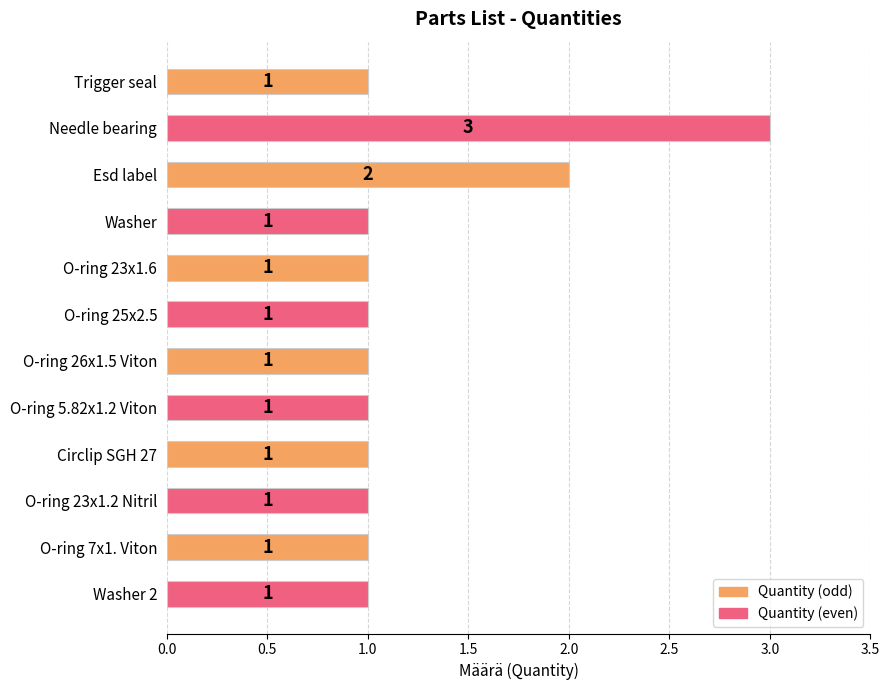

What is the difference between the second highest and second lowest values?

1